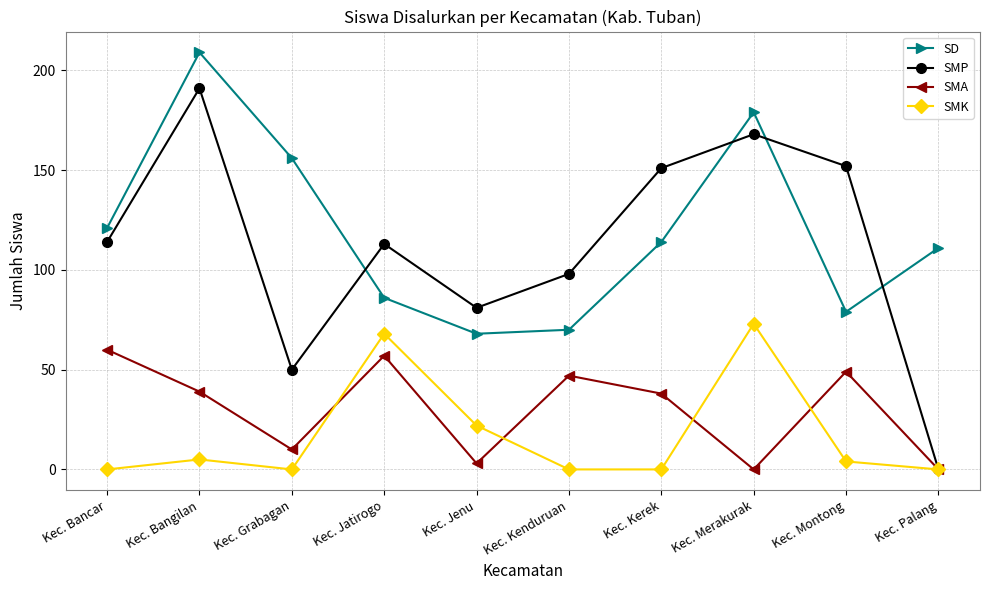

Which series changed the most between Kec. Jatirogo and Kec. Merakurak?

SD